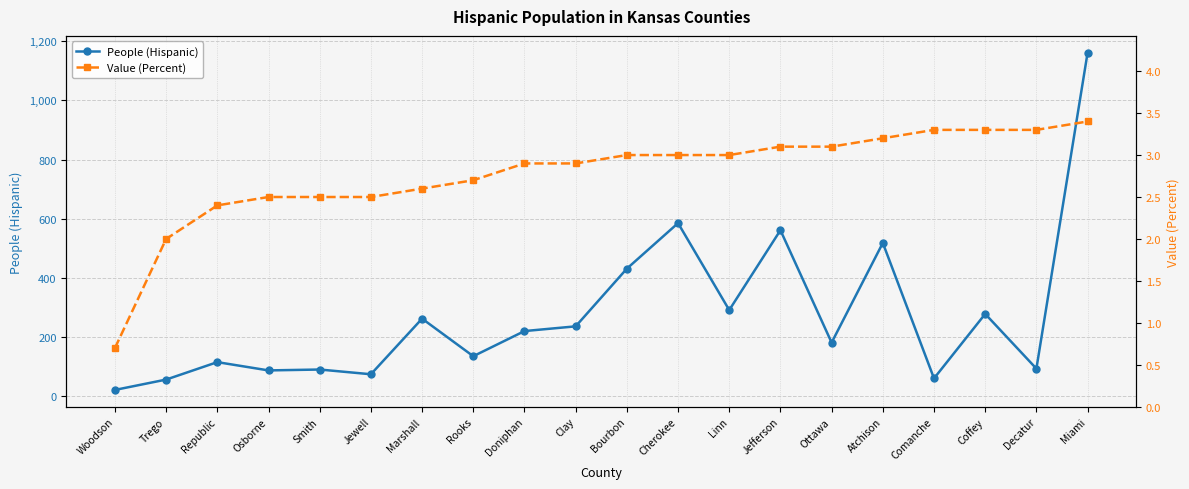

True or false: People (Hispanic) and Value (Percent) intersect in this chart.

False